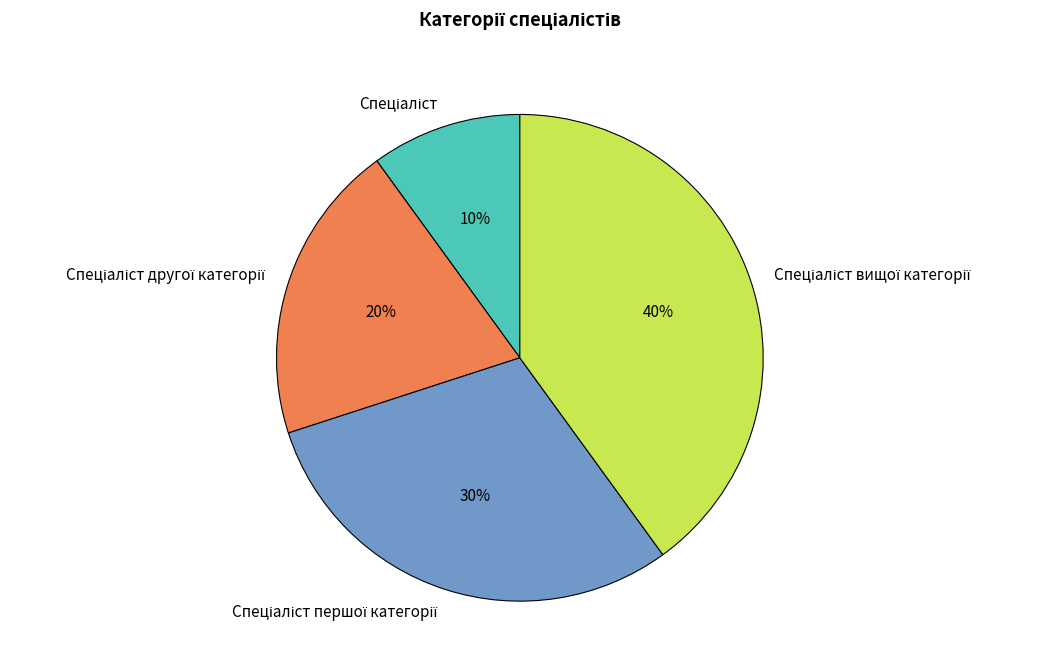

Is there a majority slice in this chart?

No